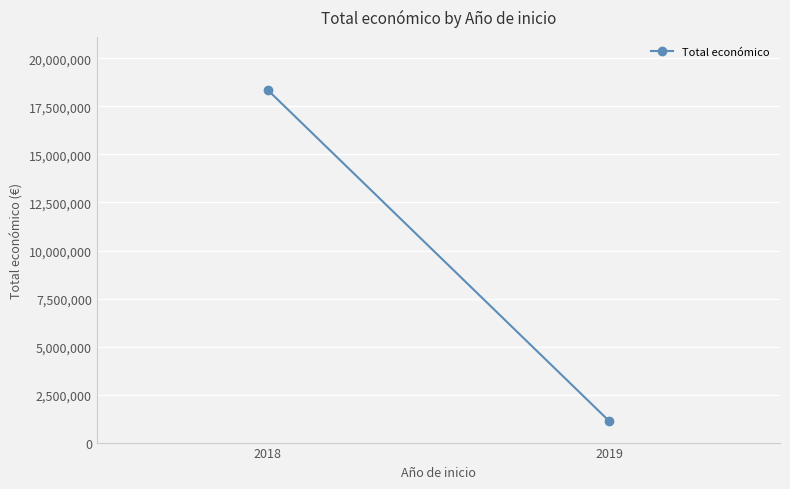

Is it true that the value at 2019 is 1119237?

True